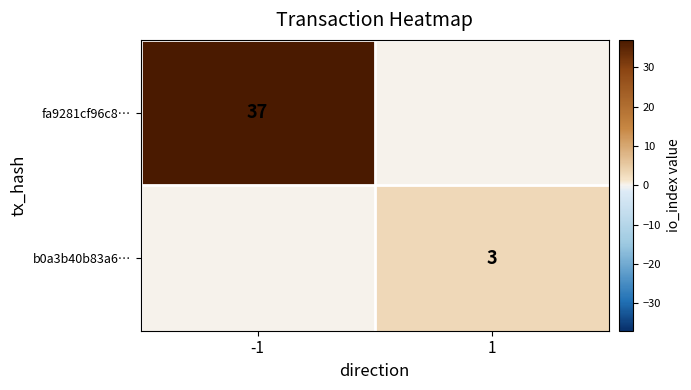

The value of b0a3b40b83a6… at 1 is 3. True or false?

True